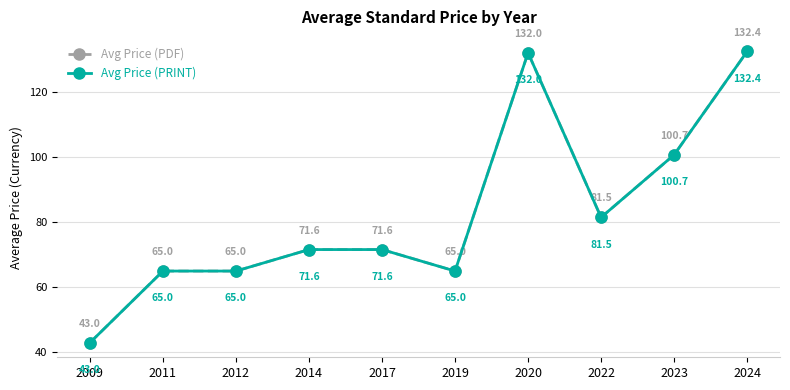

Is this an area chart (filled region under the line)?

No